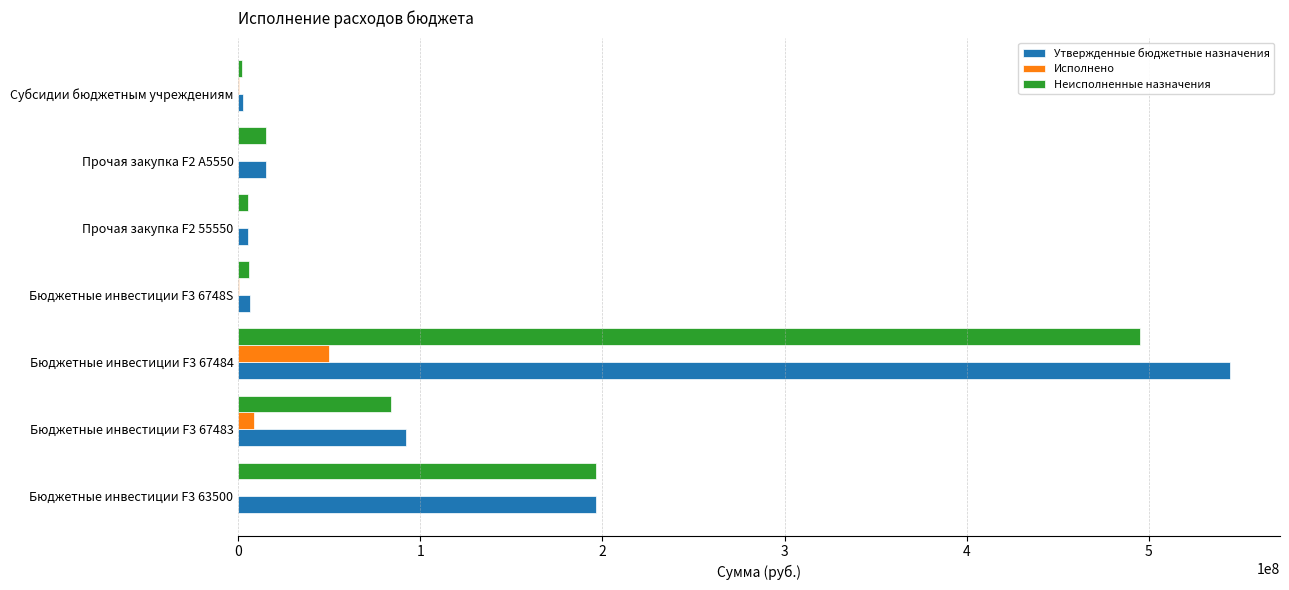

Which series has the widest spread of values?

Утвержденные бюджетные назначения